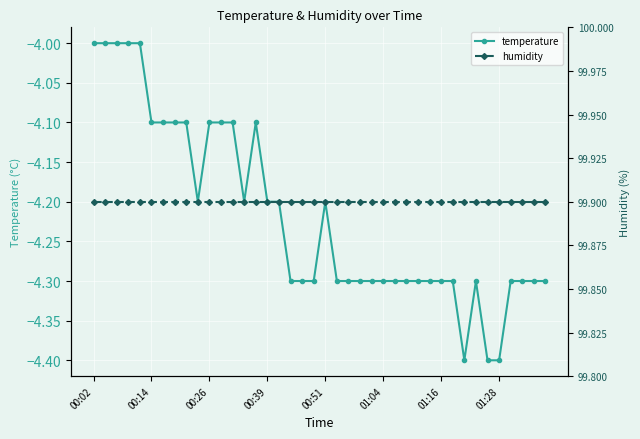

The temperature series shows -4.0 at 00:02. True or false?

True